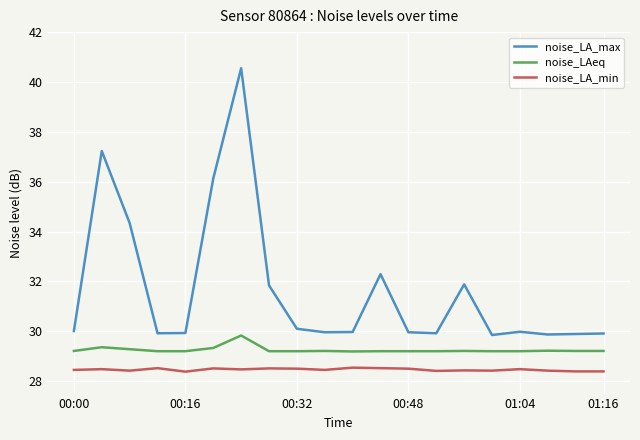

True or false: noise_LA_max and noise_LA_min intersect in this chart.

False